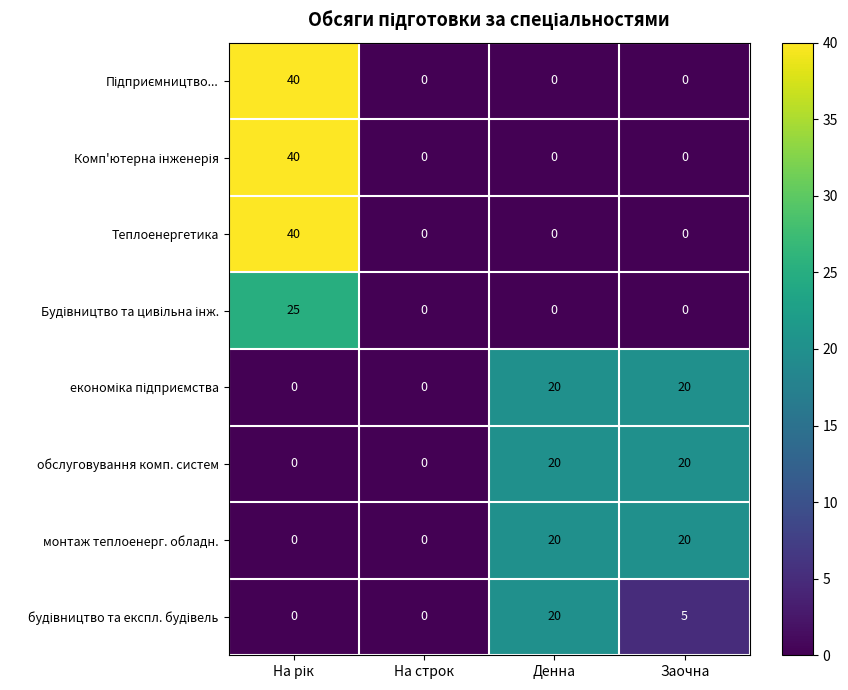

The обслуговування комп. систем series shows 20 at Заочна. True or false?

True